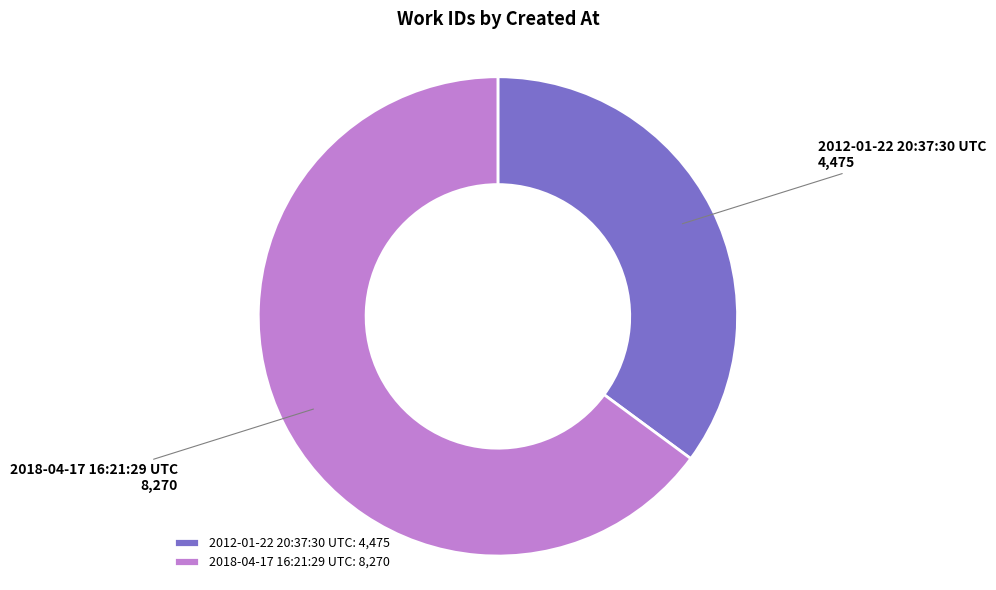

Is the sum of 2018-04-17 16:21:29 UTC and 2012-01-22 20:37:30 UTC greater than half?

Yes